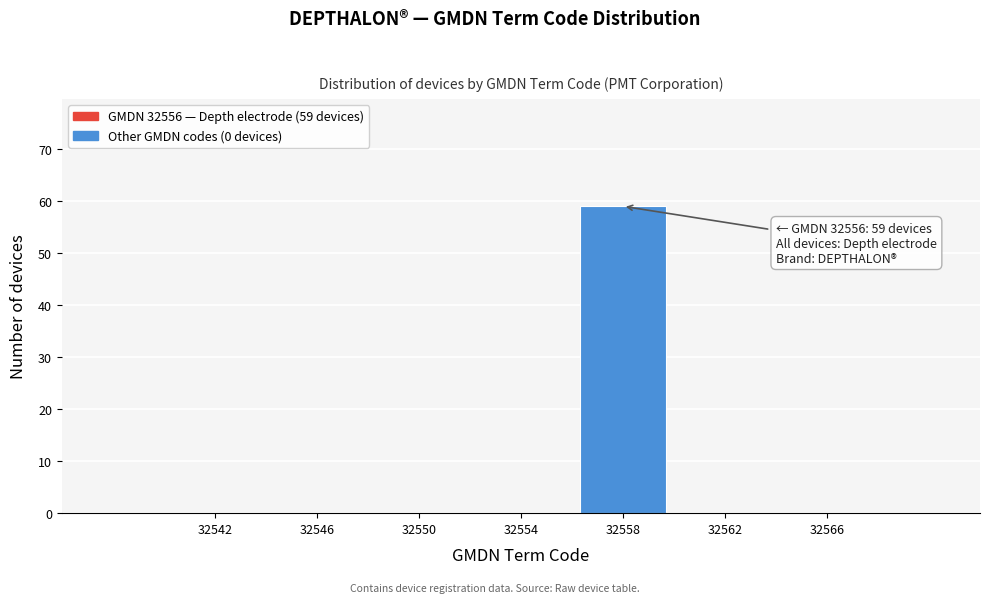

Over which range of the x-axis is the bar tallest?

32556 to 32560